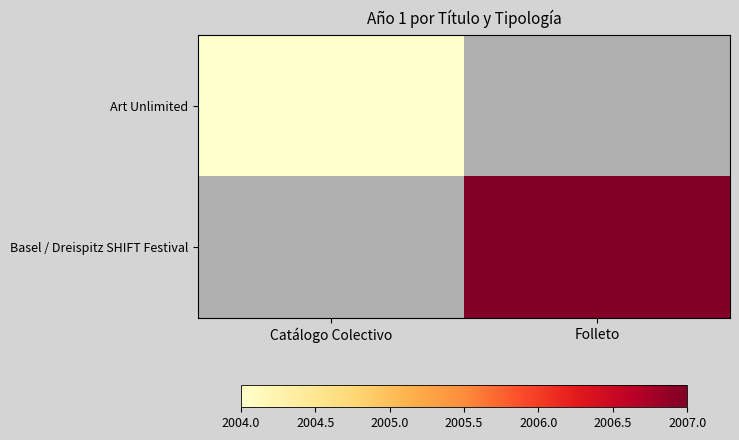

Which series changed the most between Catálogo Colectivo and Folleto?

Basel / Dreispitz SHIFT Festival